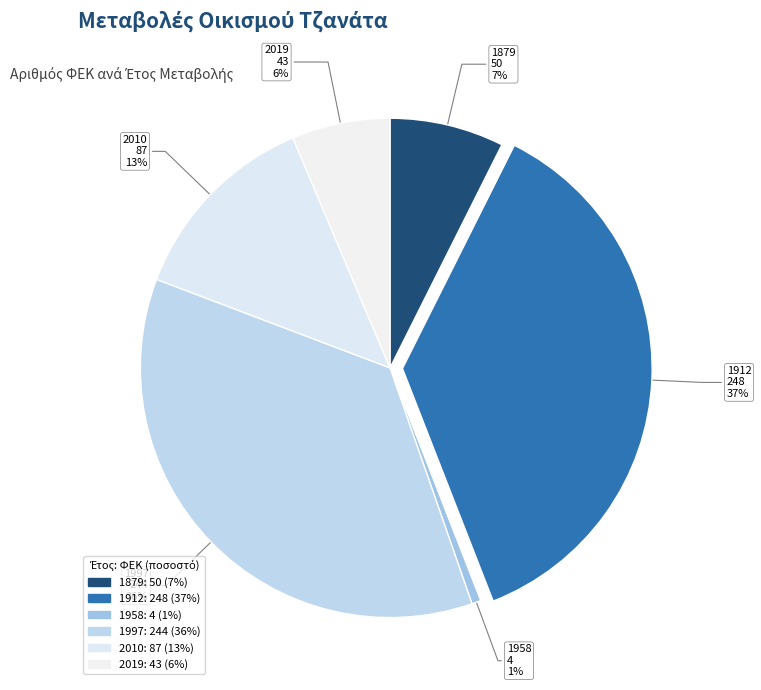

The 1997 slice represents 36% of the pie. True or false?

True